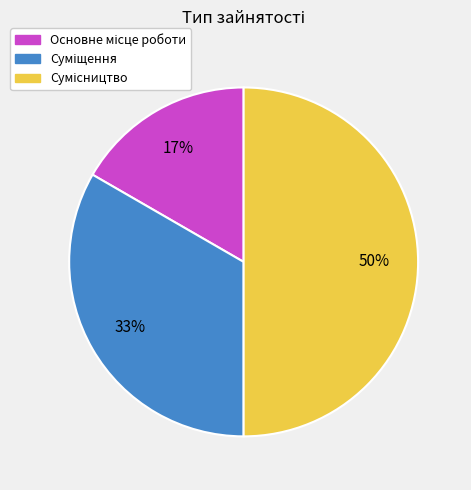

To the nearest percent, what is the average slice percentage?

33%